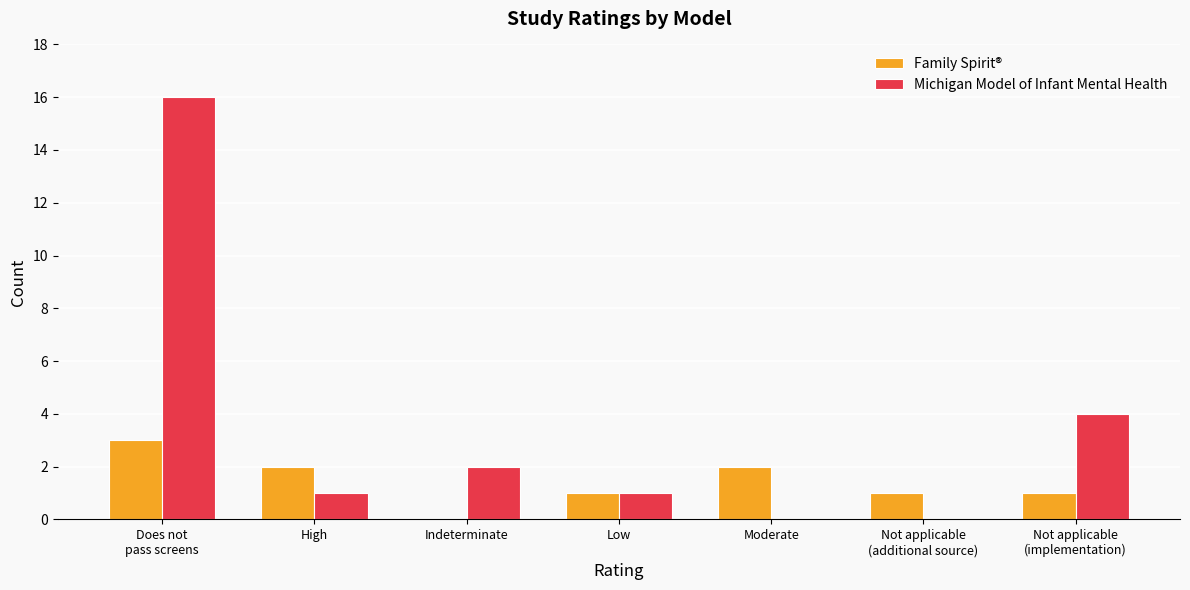

At which label does Michigan Model of Infant Mental Health reach its peak?

Does not
pass screens